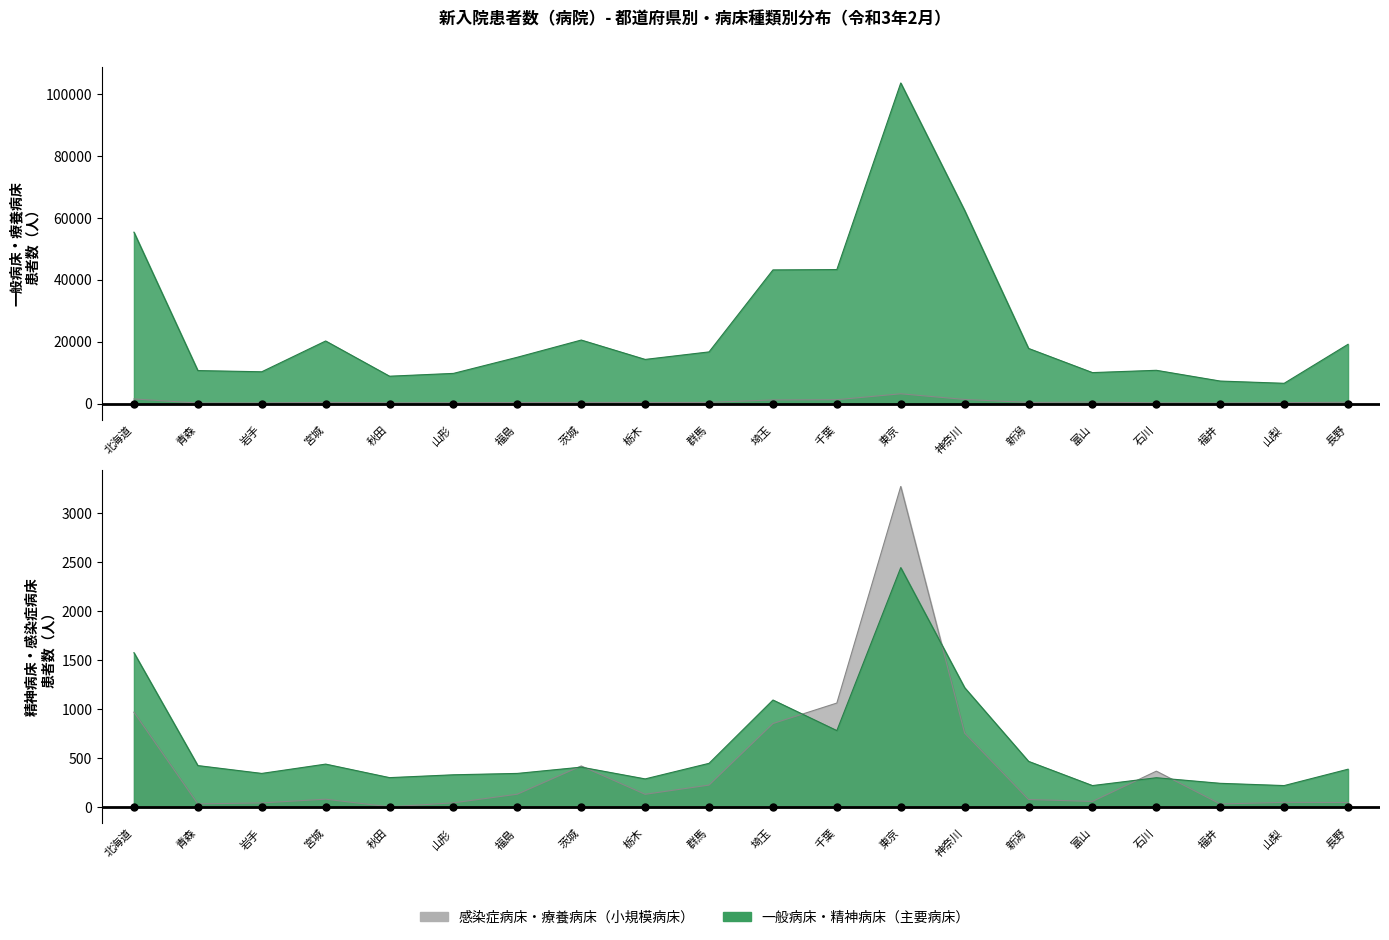

What position from the right is 富山?

5